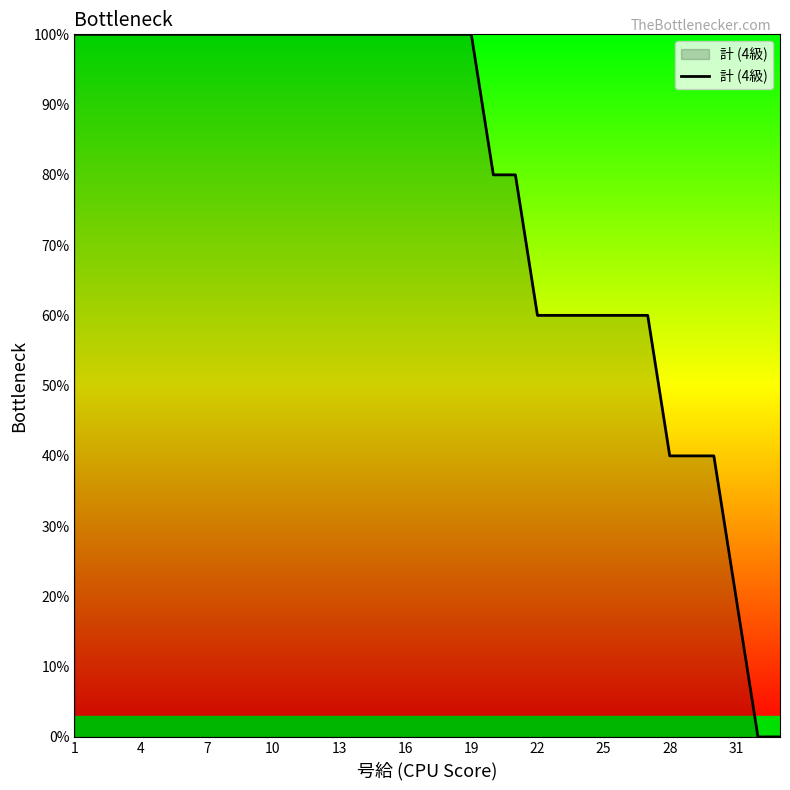

What is the difference between the maximum and minimum values?

100.0